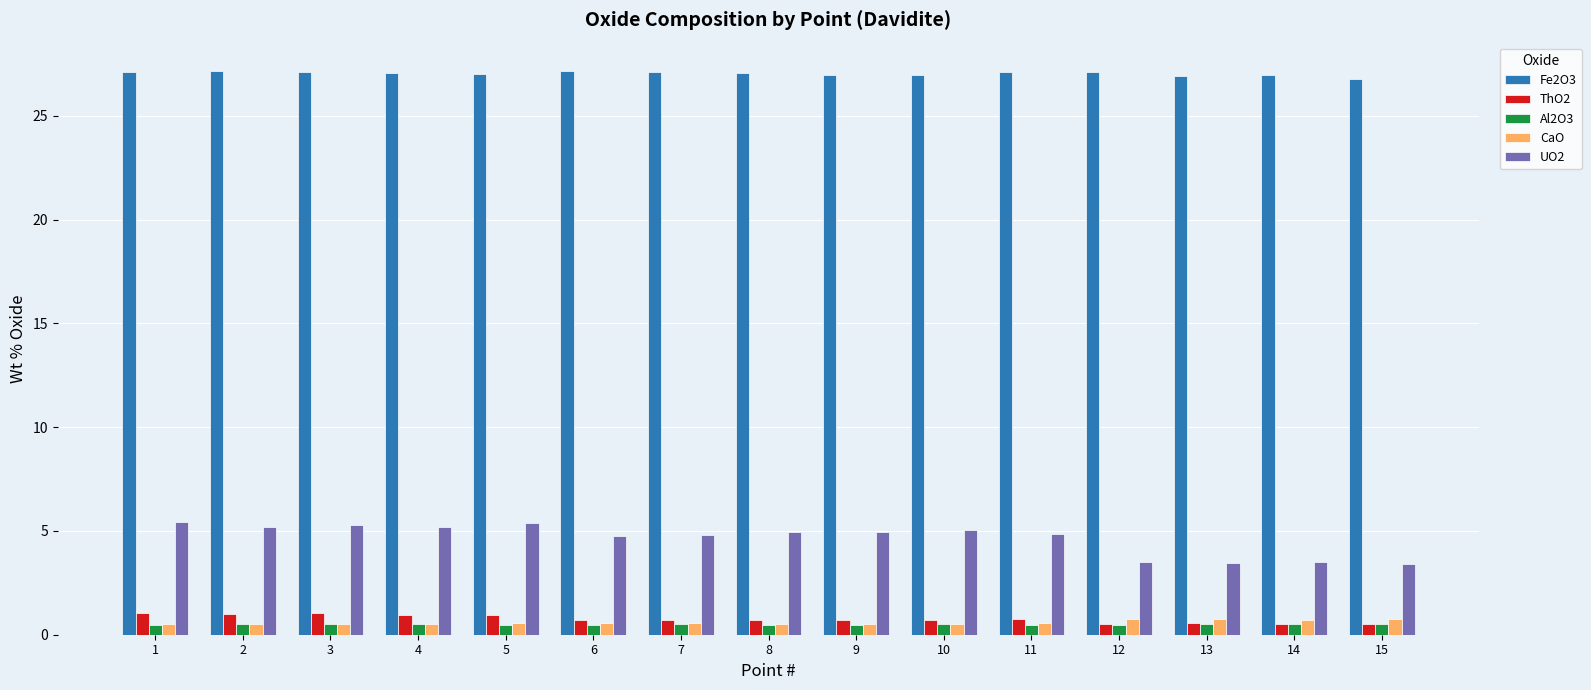

What is the sum of the CaO values at 1 and 4?

1.1